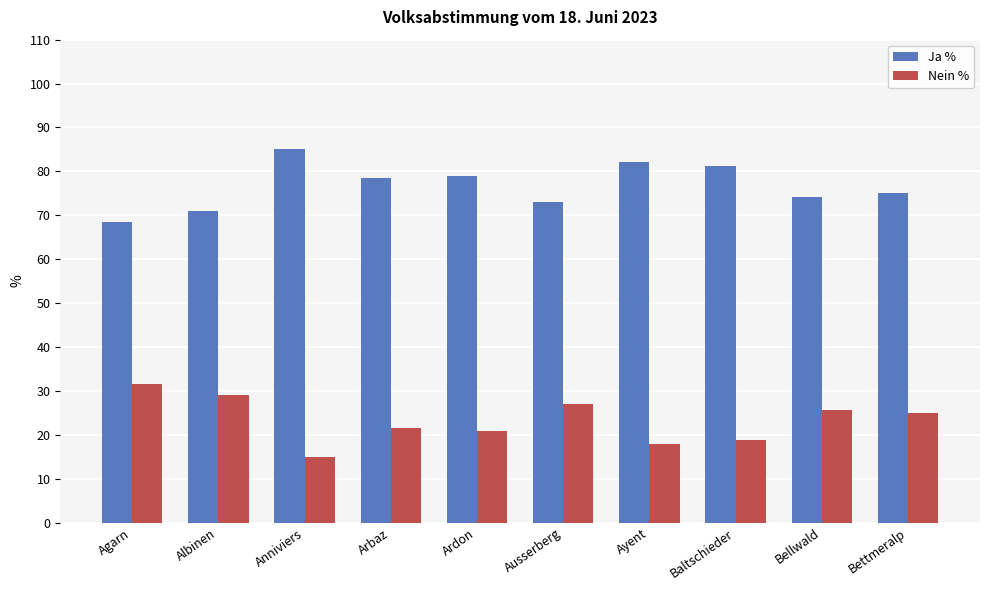

How many bars are there in each group?

2